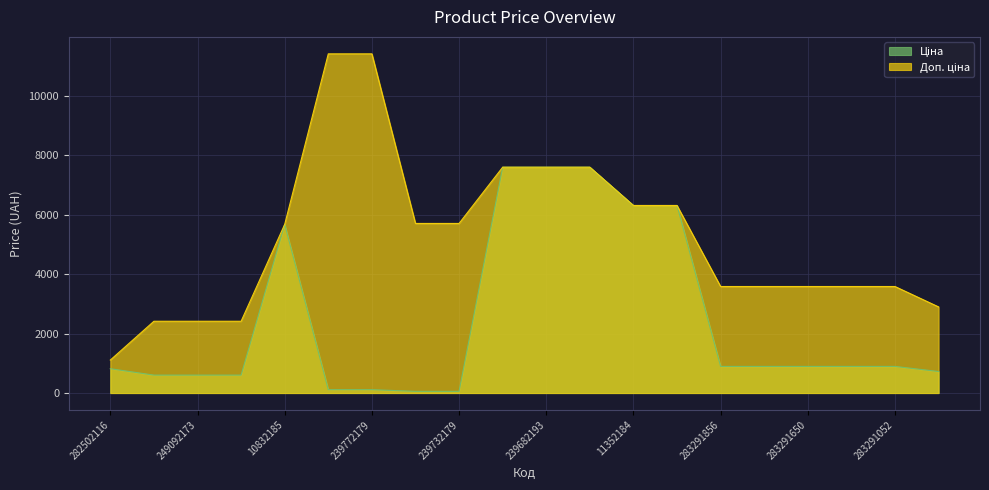

Does the chart have visible grid lines?

Yes